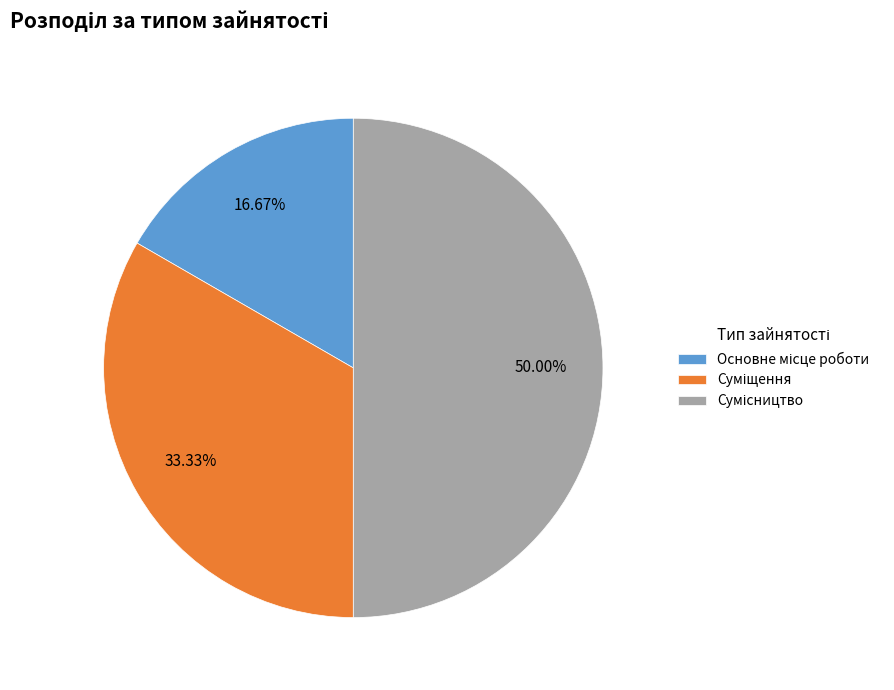

The Основне місце роботи slice represents 28% of the pie. True or false?

False